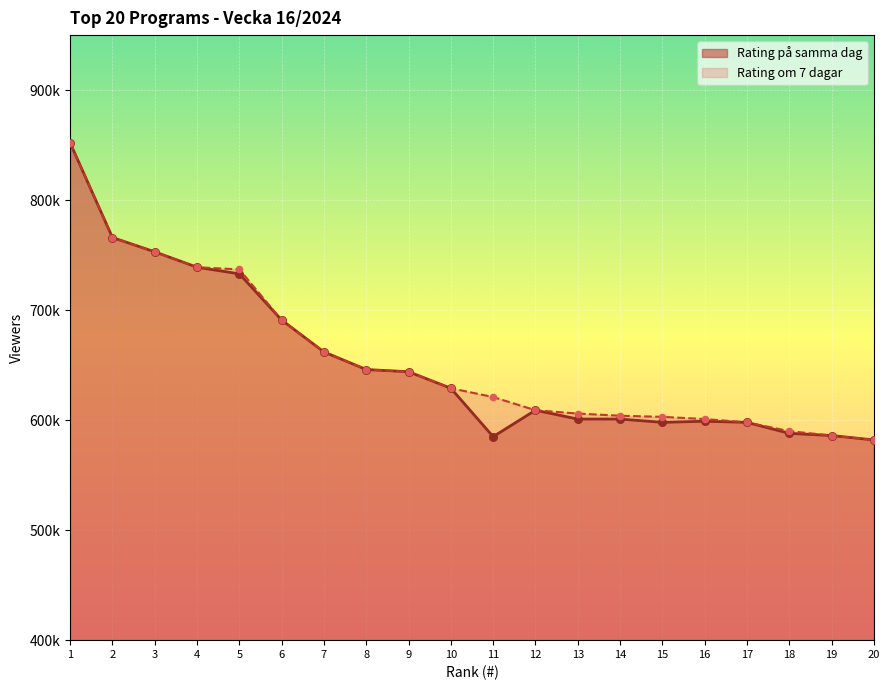

Which series has the largest Y range (max minus min)?

Rating om 7 dagar